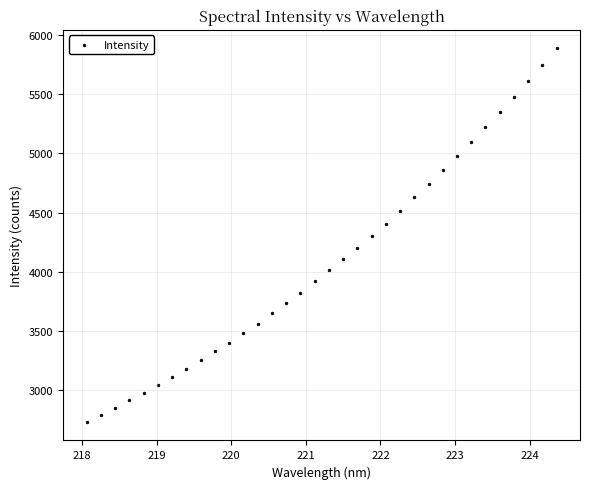

What is the range of Y values (max minus min)?

3150.2